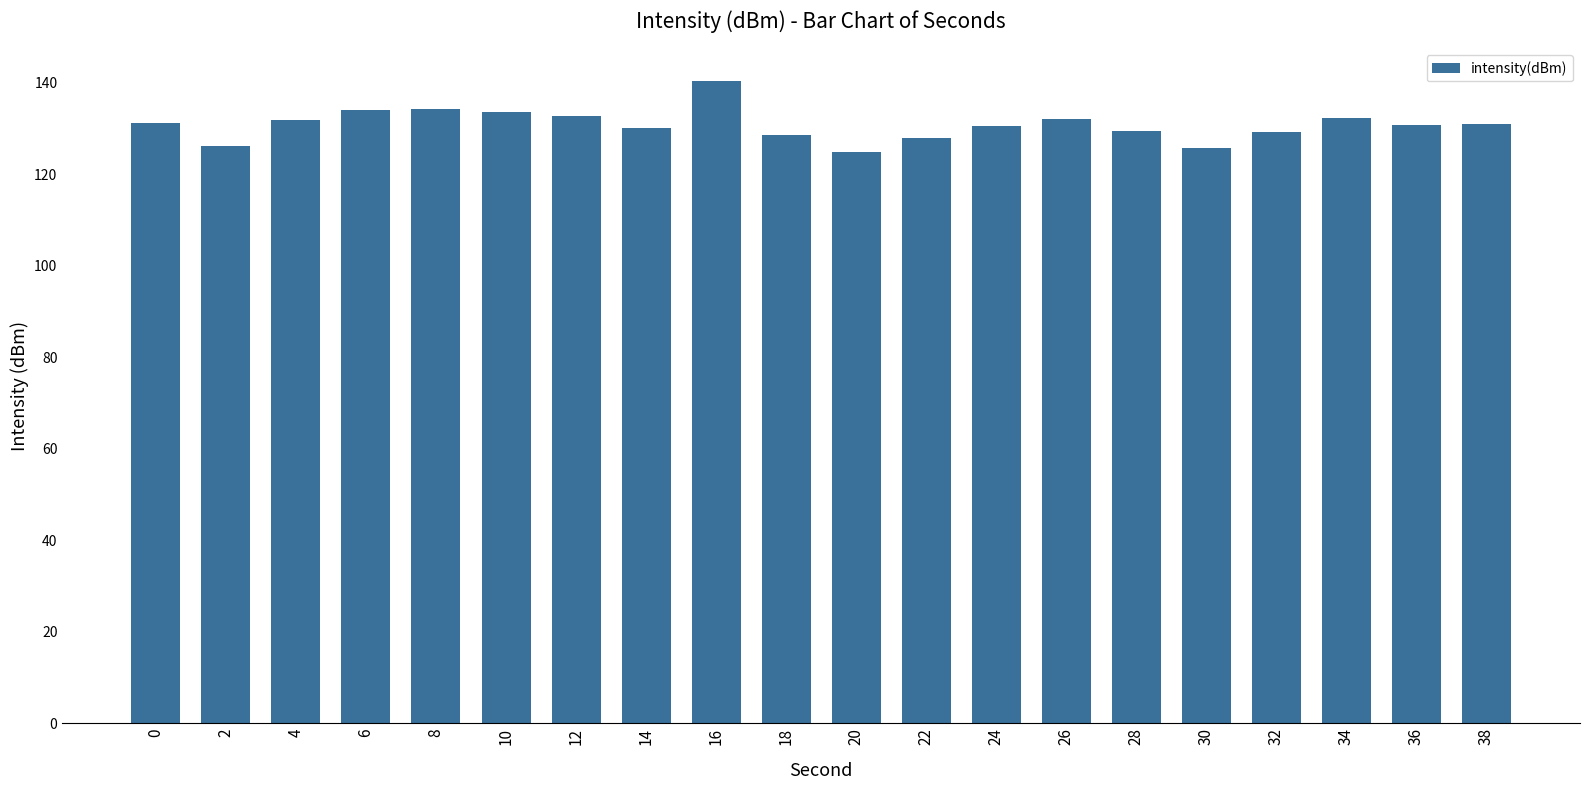

What is the maximum value shown in the chart?

140.5